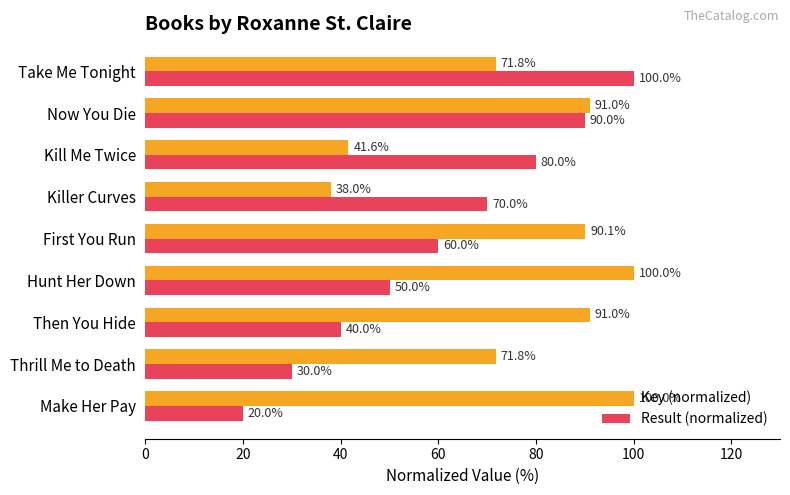

List the labels in order of Result (normalized) value, largest first.

Take Me Tonight, Now You Die, Kill Me Twice, Killer Curves, First You Run, Hunt Her Down, Then You Hide, Thrill Me to Death, Make Her Pay